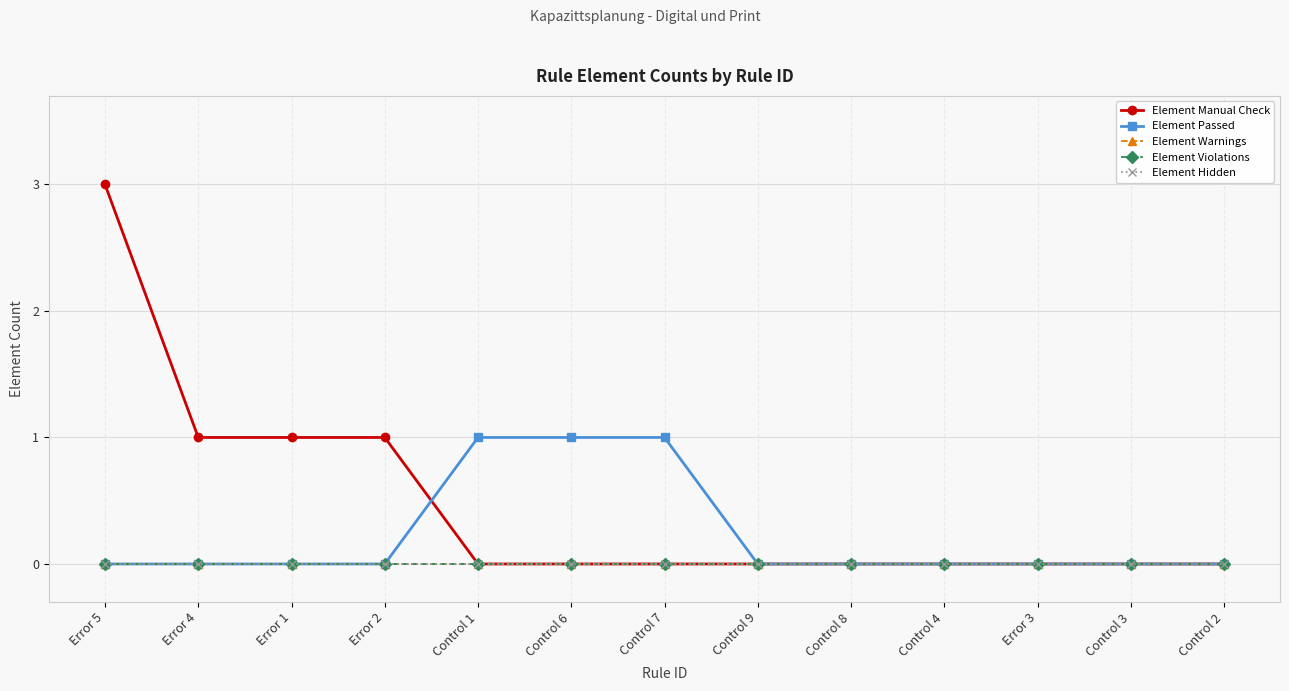

What is the value of the Element Passed point at the 7th from the left?

1